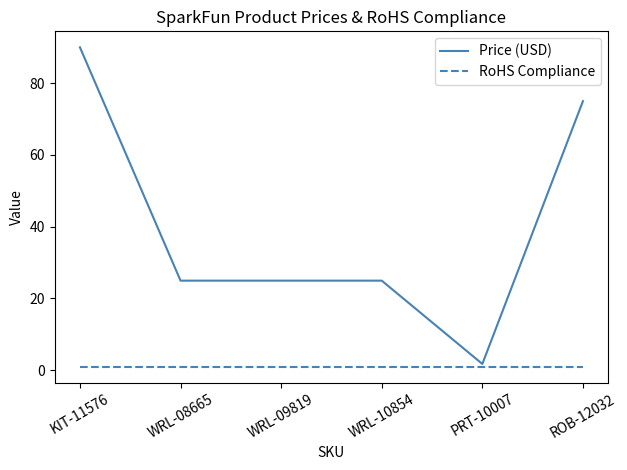

Rank the series by their maximum value, from lowest to highest.

RoHS Compliance, Price (USD)